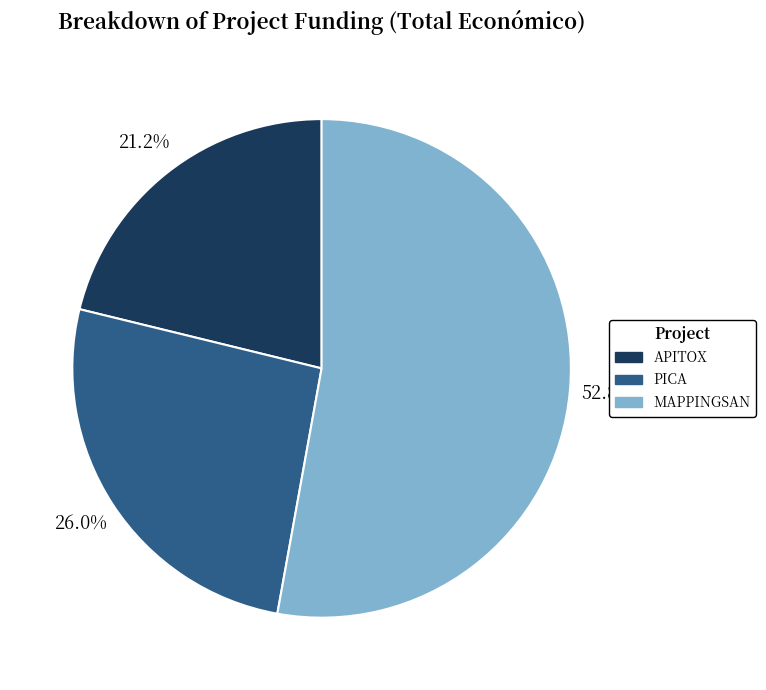

Rank the categories by value from lowest to highest.

APITOX, PICA, MAPPINGSAN